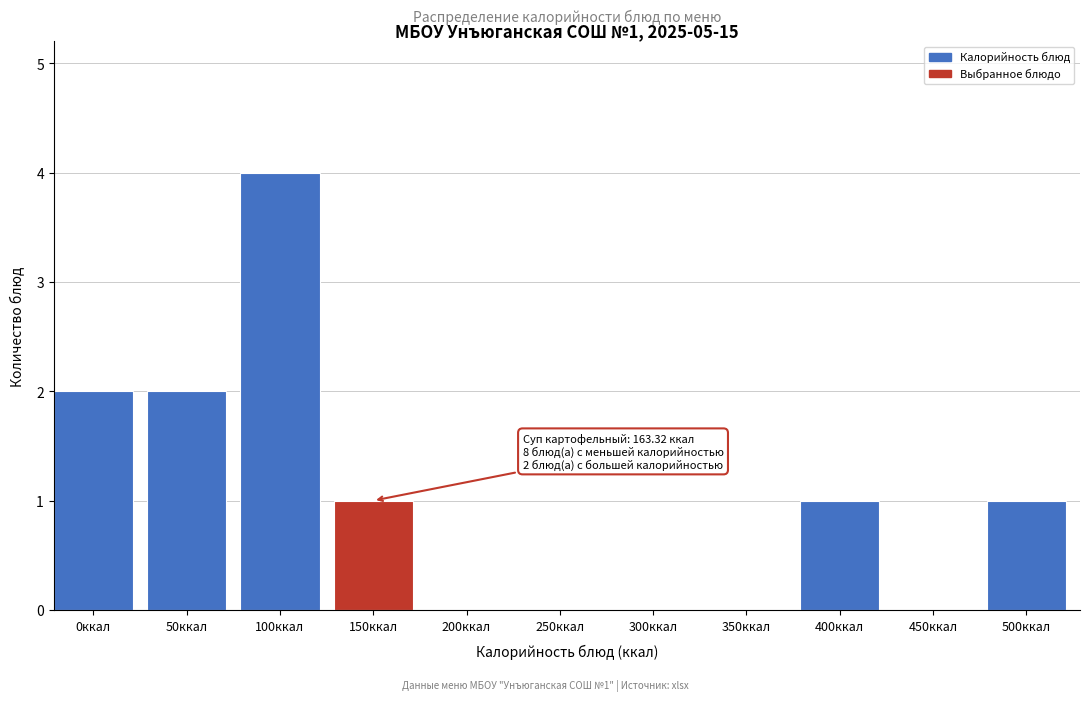

Reading left to right, transcribe all the data shown in this chart.

0ккал=2	50ккал=2	100ккал=4	150ккал=1	200ккал=0	250ккал=0	300ккал=0	350ккал=0	400ккал=1	450ккал=0	500ккал=1